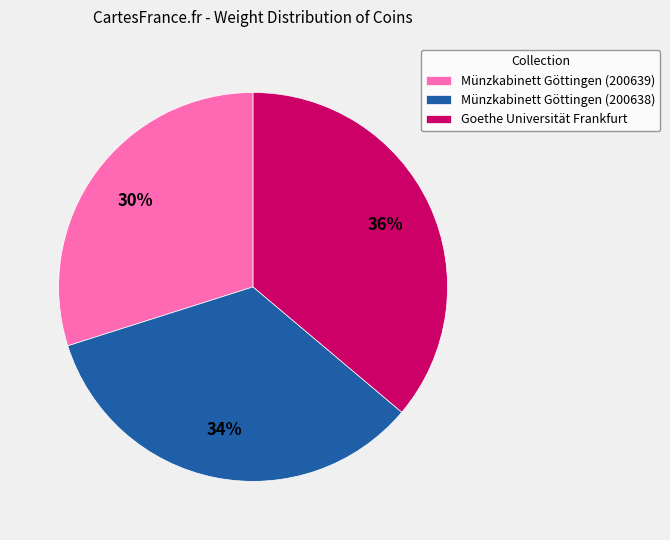

Does Münzkabinett Göttingen (200638) represent more than half of the total?

No